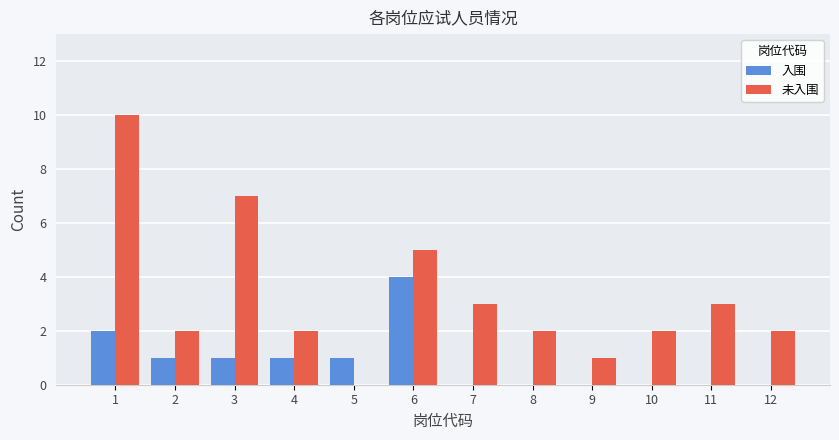

Which category has the highest value in the 入围 series?

6